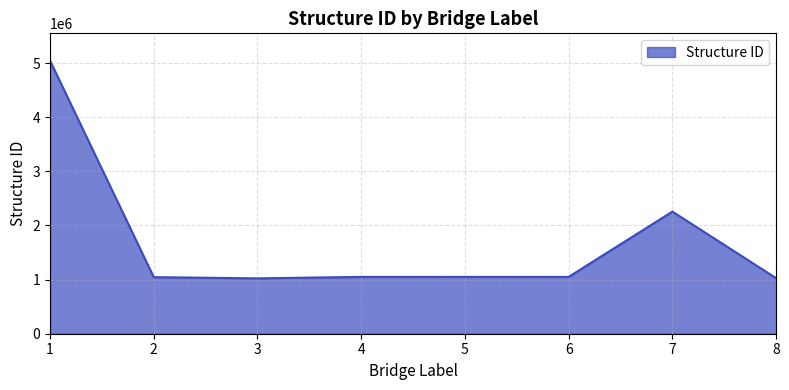

The chart shows a value of 1049759 at 4. True or false?

True